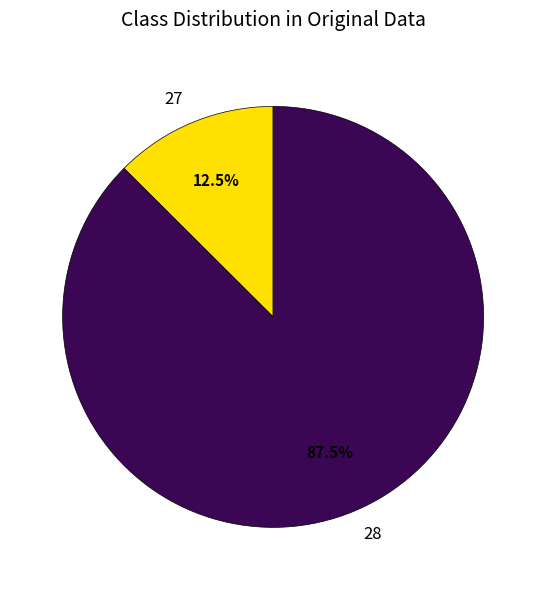

Between 27 and 28, which is larger?

28